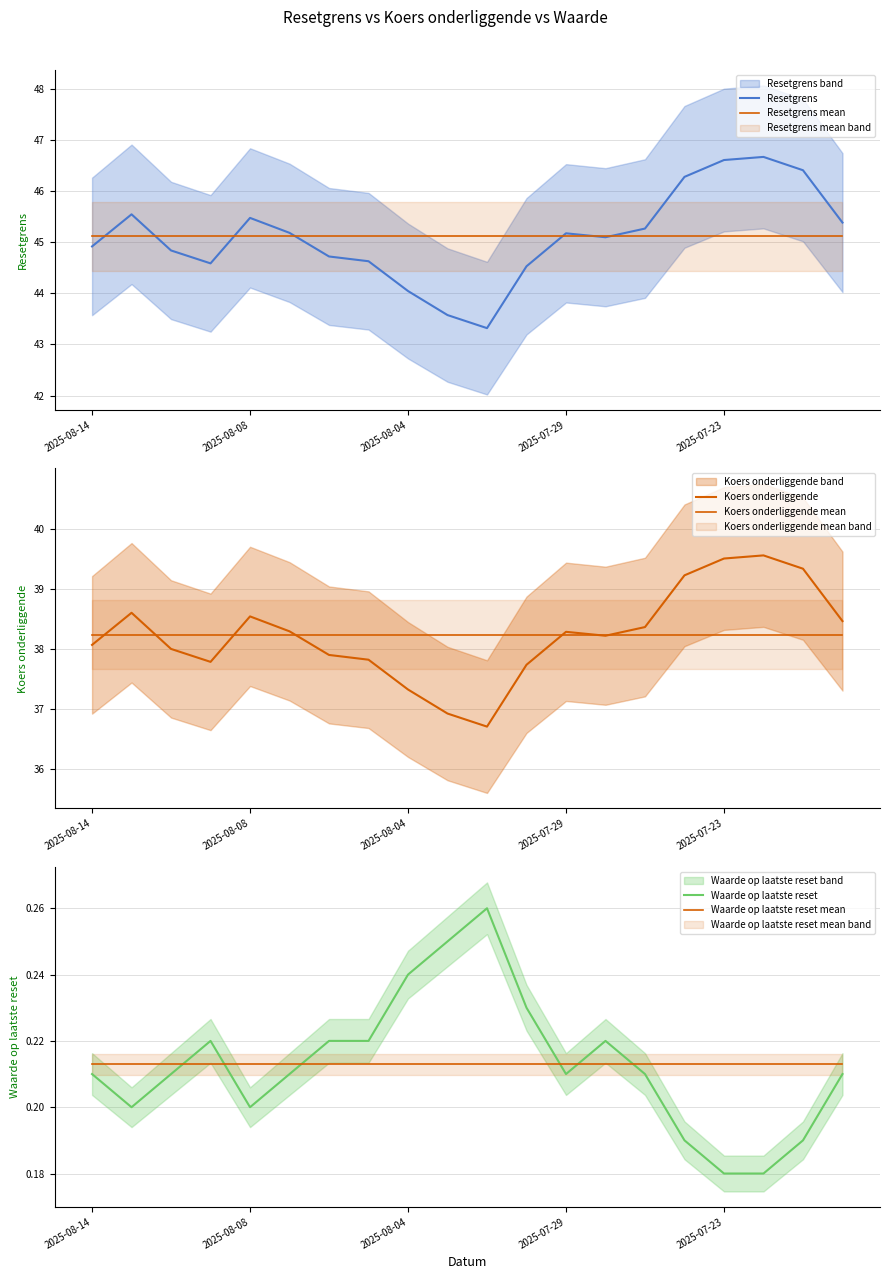

True or false: Waarde op laatste reset has a value of 0.2 at 2025-08-14.

True